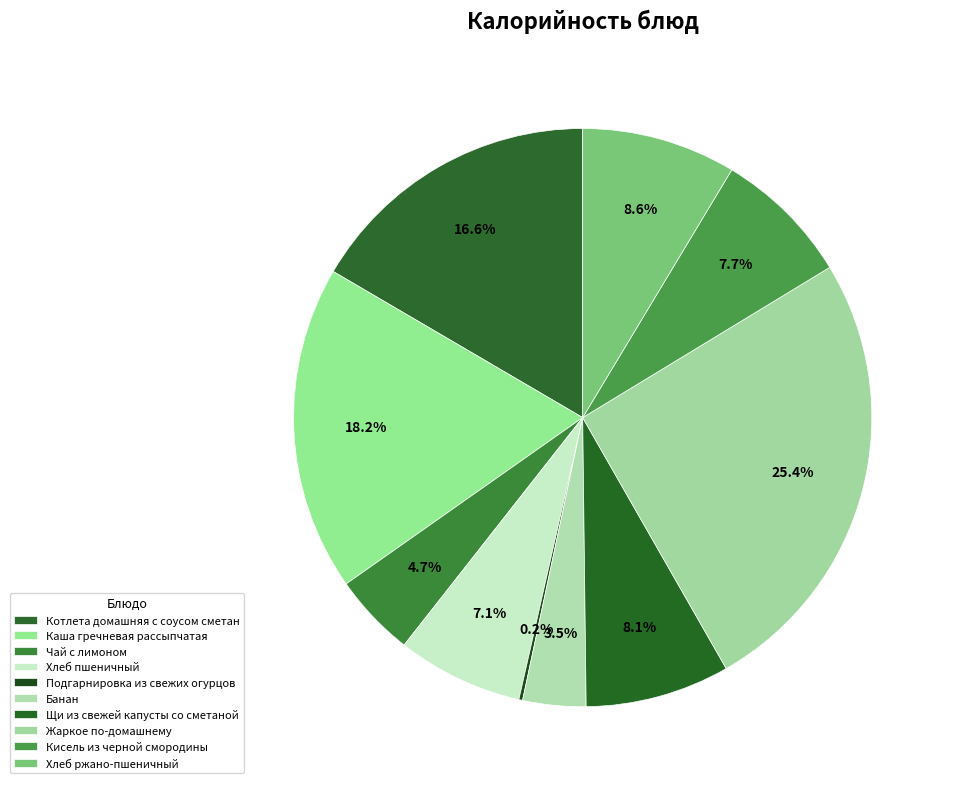

What is the change in value from Щи из свежей капусты со сметаной to Жаркое по-домашнему?

+231.3